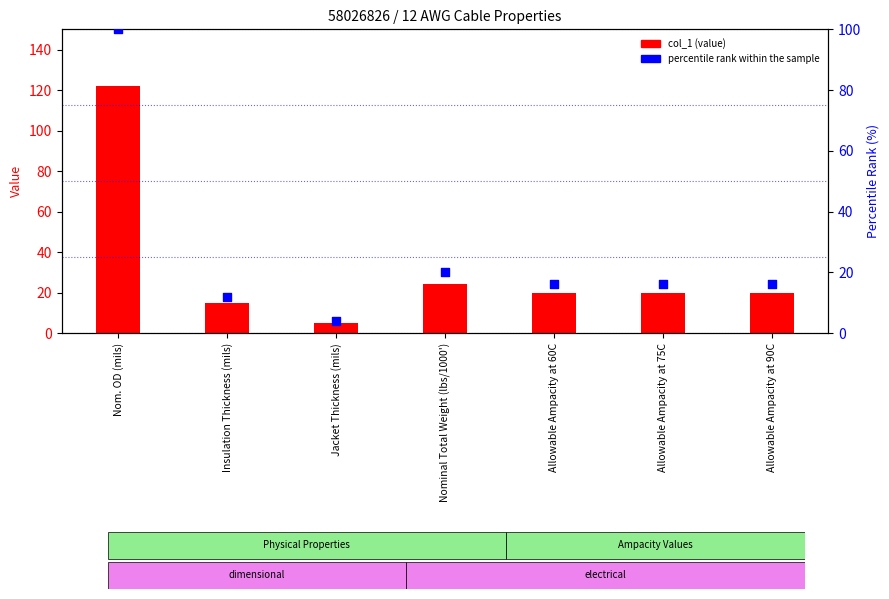

Is the value of percentile rank within the sample at Nom. OD (mils) greater than the value of col_1 at Nominal Total Weight (lbs/1000')?

Yes